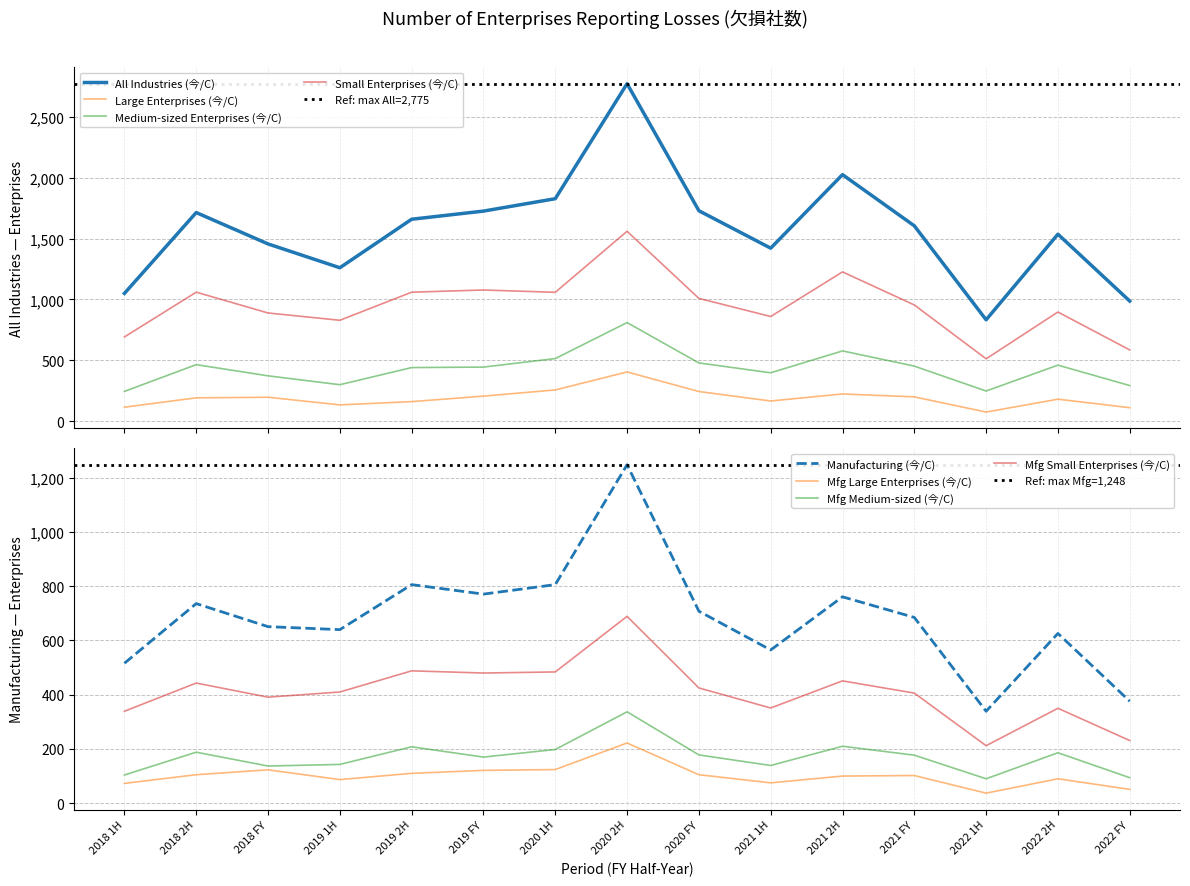

True or false: All Industries (今/C) and Medium-sized Enterprises (今/C) cross at least once.

False